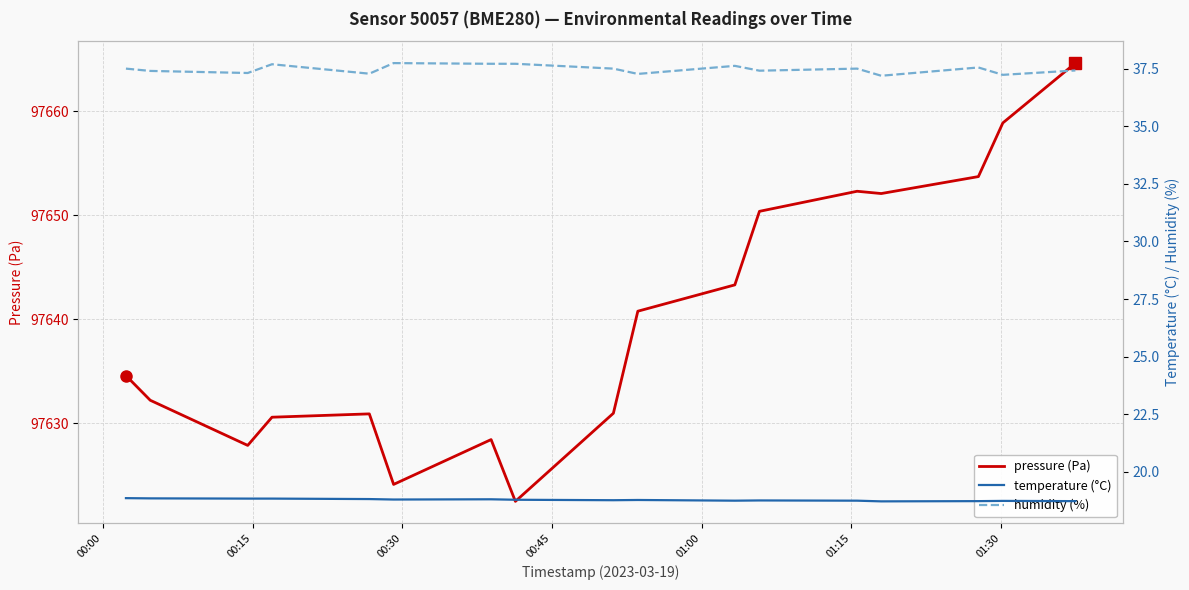

Reading left to right, what are all the values shown in this chart?

pressure (Pa): 97634.6	97632.2	97627.9	97630.6	97630.9	97624.1	97628.4	97622.5	97631.0	97640.8	97643.3	97650.4	97652.3	97652.1	97653.7	97658.9	97664.6
temperature (°C): 18.9	18.8	18.8	18.8	18.8	18.8	18.8	18.8	18.8	18.8	18.7	18.8	18.7	18.7	18.7	18.7	18.7
humidity (%): 37.5	37.4	37.3	37.7	37.3	37.8	37.7	37.7	37.5	37.3	37.6	37.4	37.5	37.2	37.6	37.2	37.4